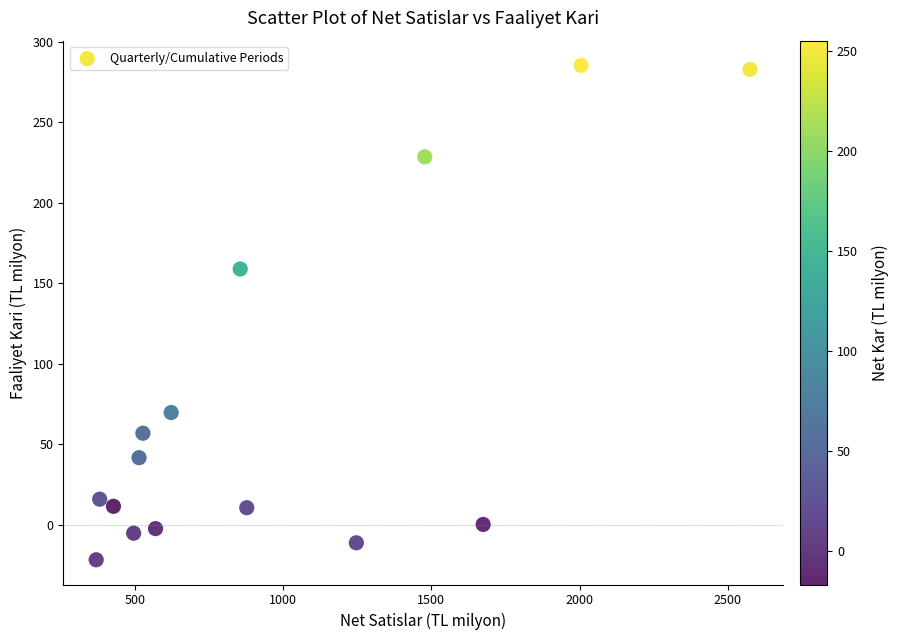

What Y value in the scatter plot is closest to 131?

158.8